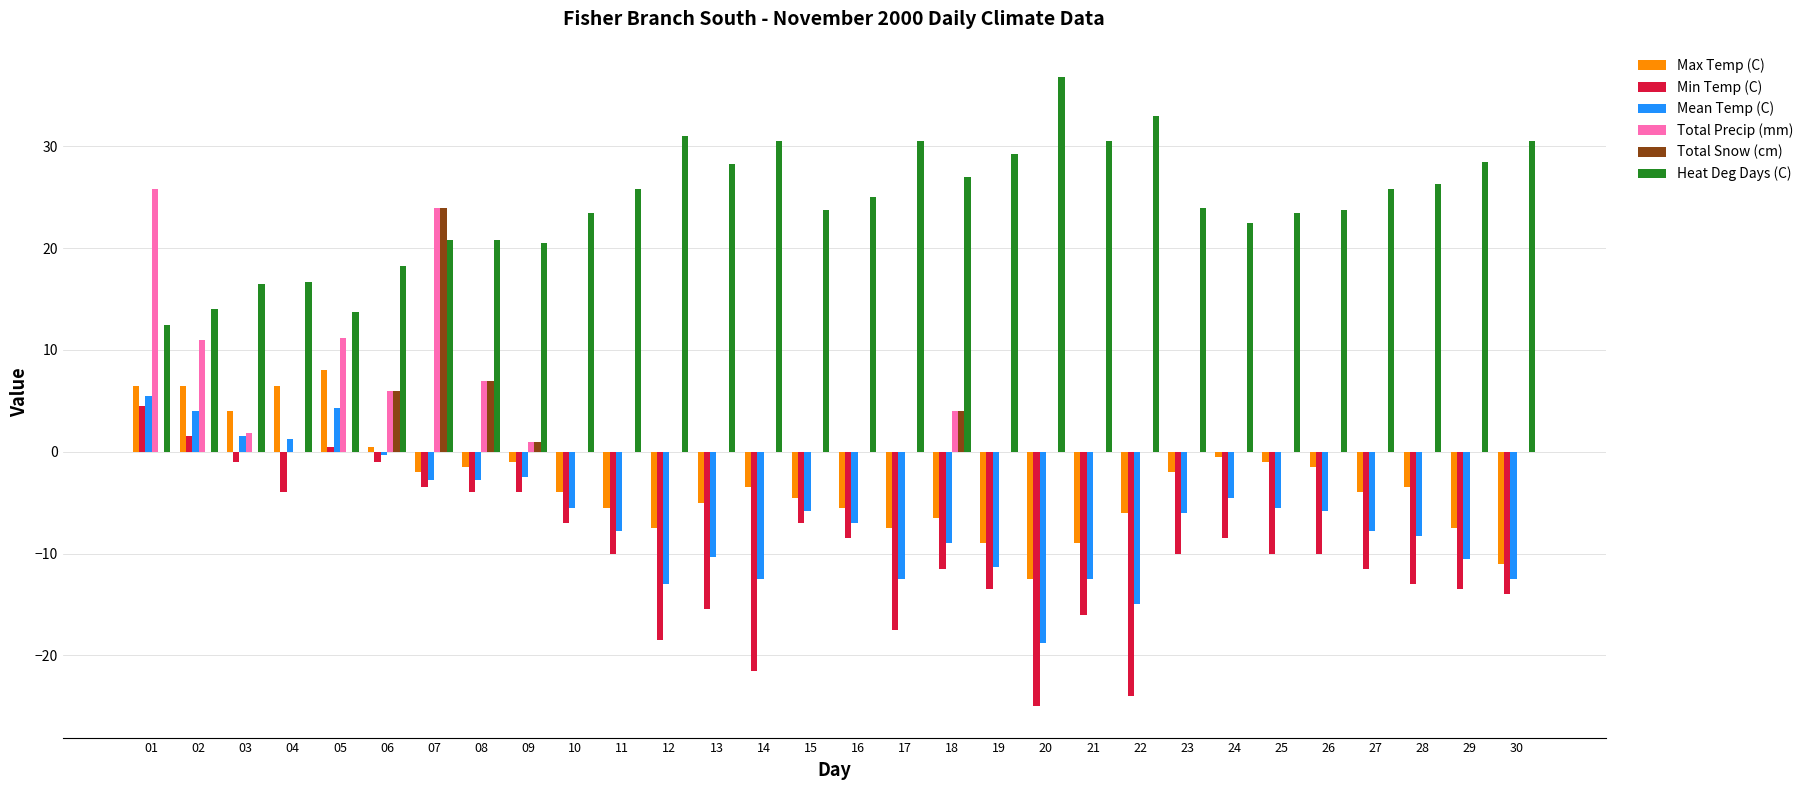

Are the bars grouped side by side (vs. stacked)?

Yes